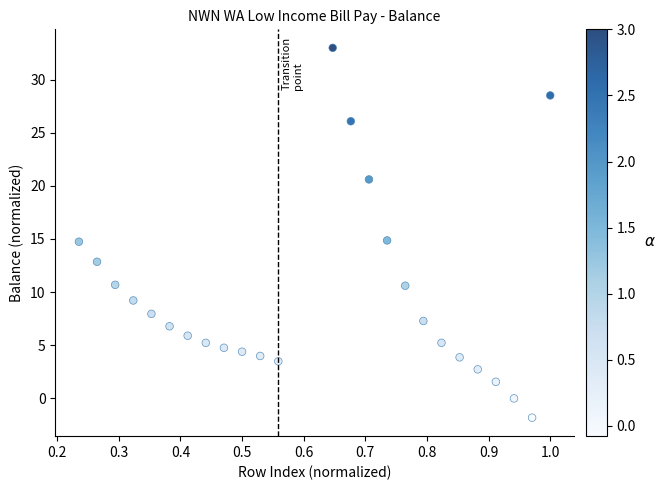

What is the range of X values (max minus min)?

0.8